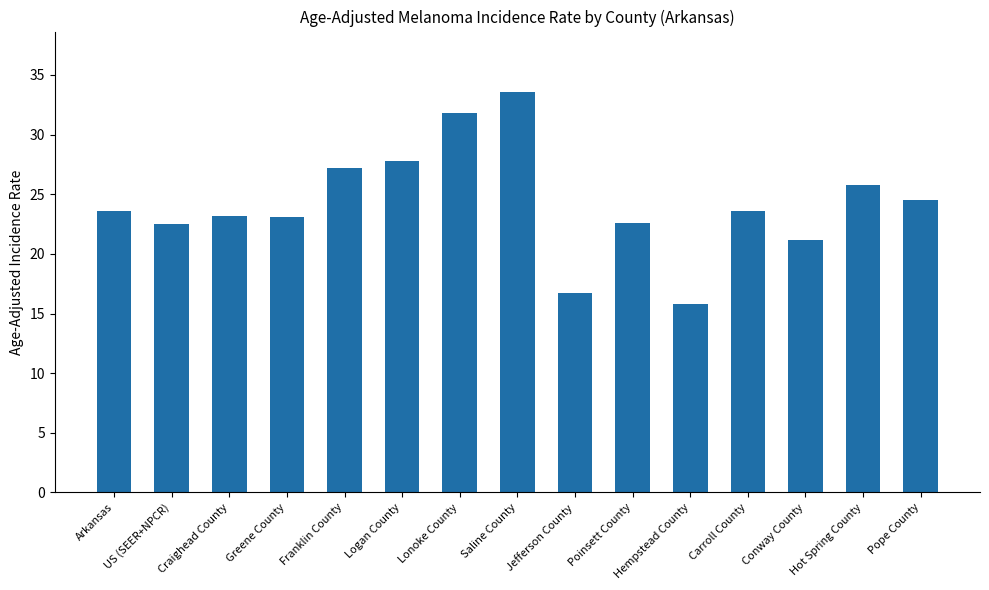

What is the difference between the values at Hot Spring County and Franklin County?

1.4